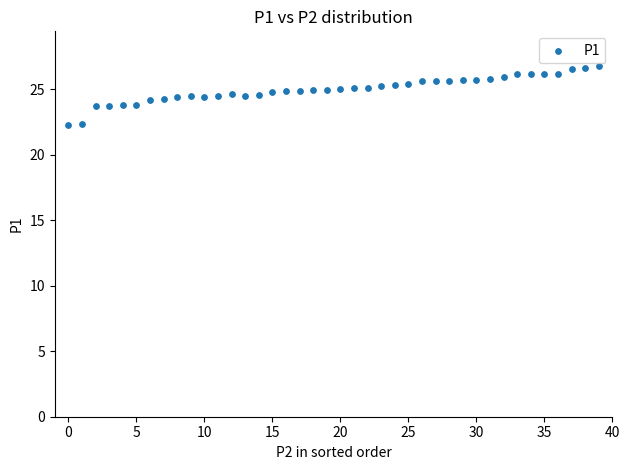

What is the range of Y values (max minus min)?

4.5